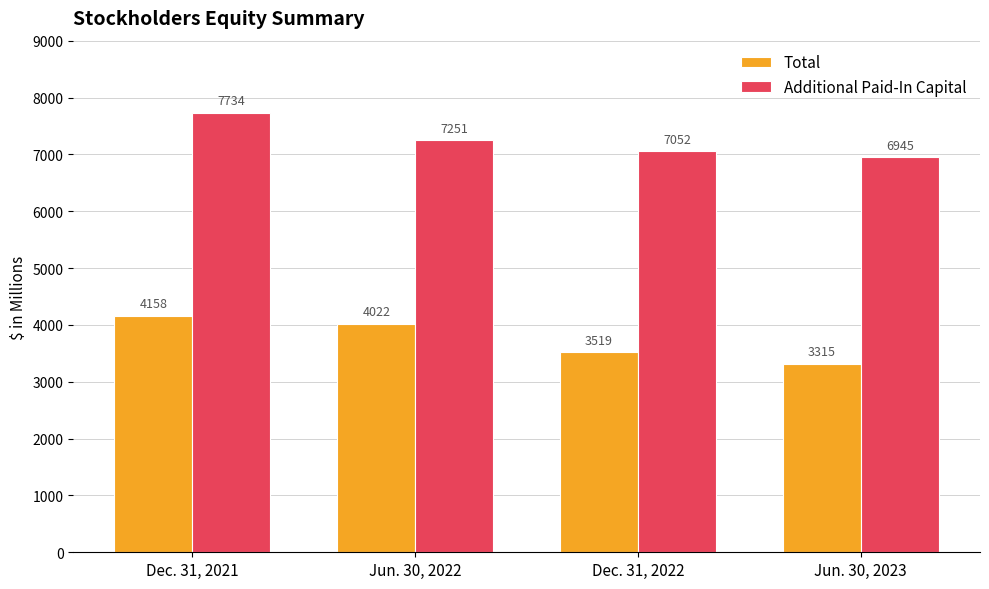

Is the value of Additional Paid-In Capital at Jun. 30, 2022 greater than the value of Total at Jun. 30, 2022?

Yes